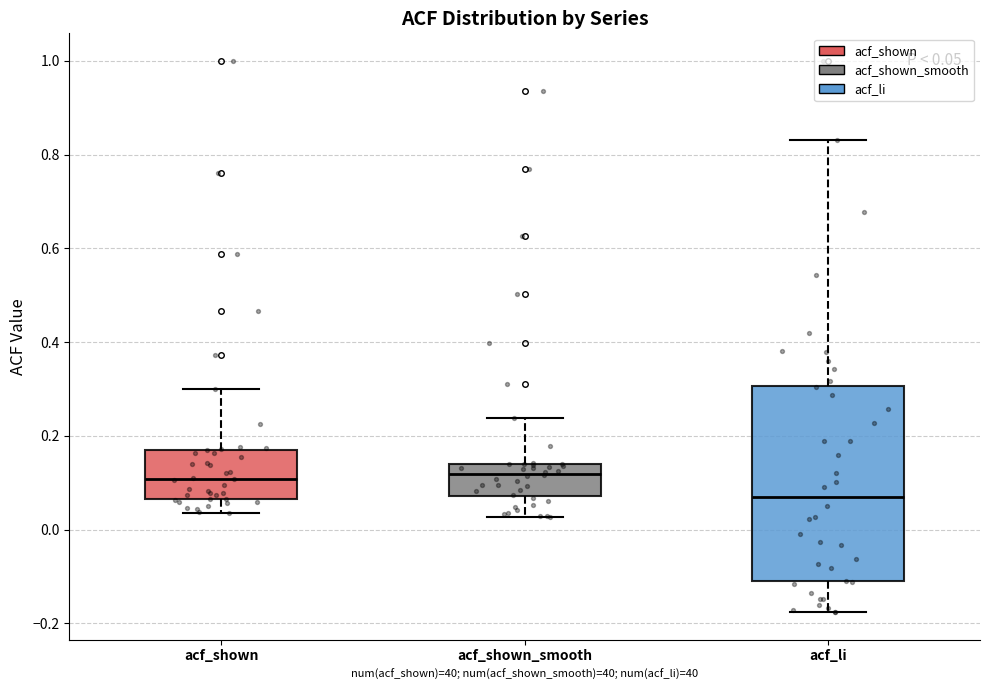

Which box is the tallest, from its lower edge to its upper edge?

acf_li